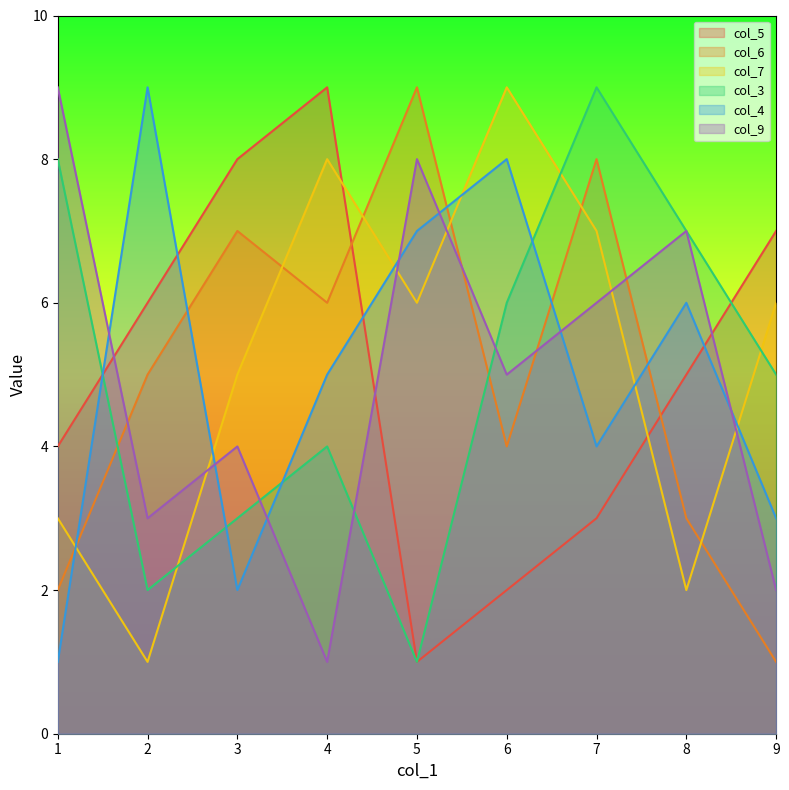

In col_6, how many points are higher than both neighbors (excluding endpoints)?

3